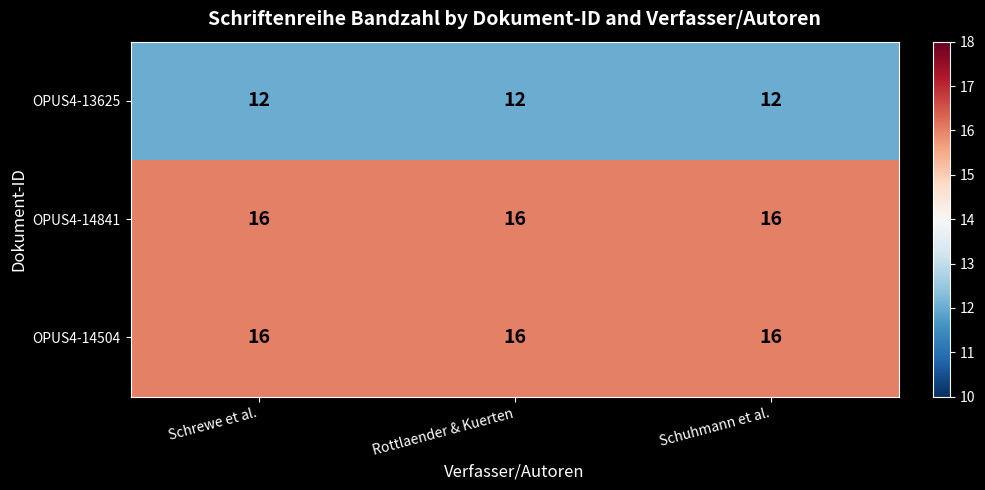

What is the difference between the highest and lowest values at Schuhmann et al.?

4